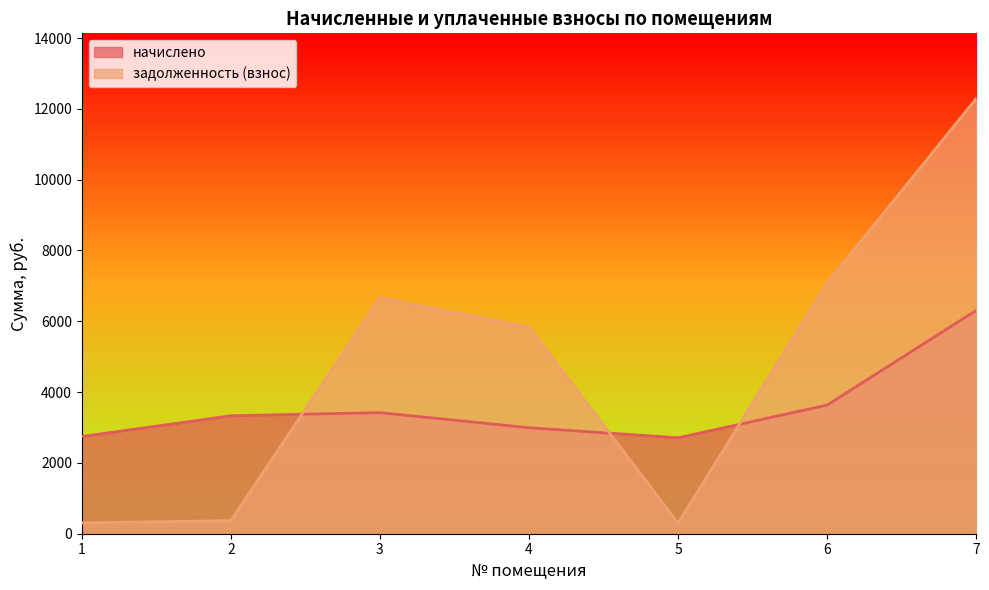

List the series in order of their peak value, highest first.

задолженность (взнос), начислено